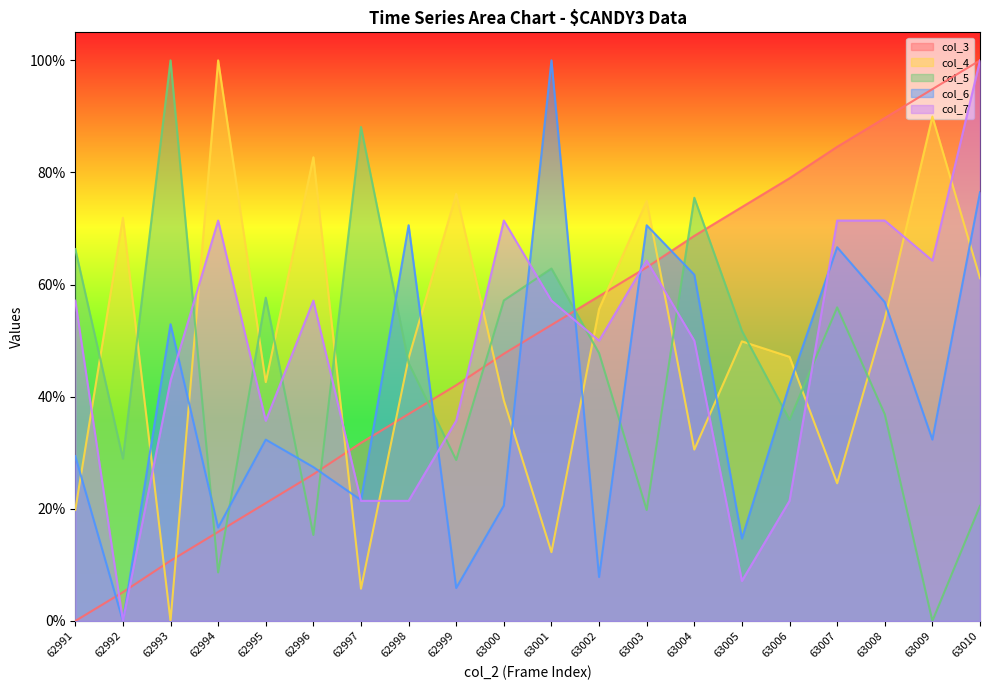

At which category does the chart reach its minimum across all series?

62991